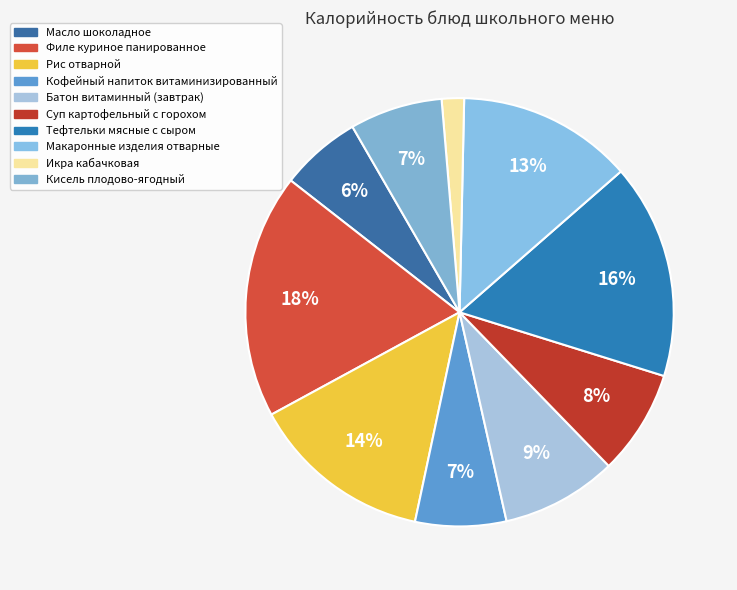

True or false: Масло шоколадное accounts for 6% of the total.

True